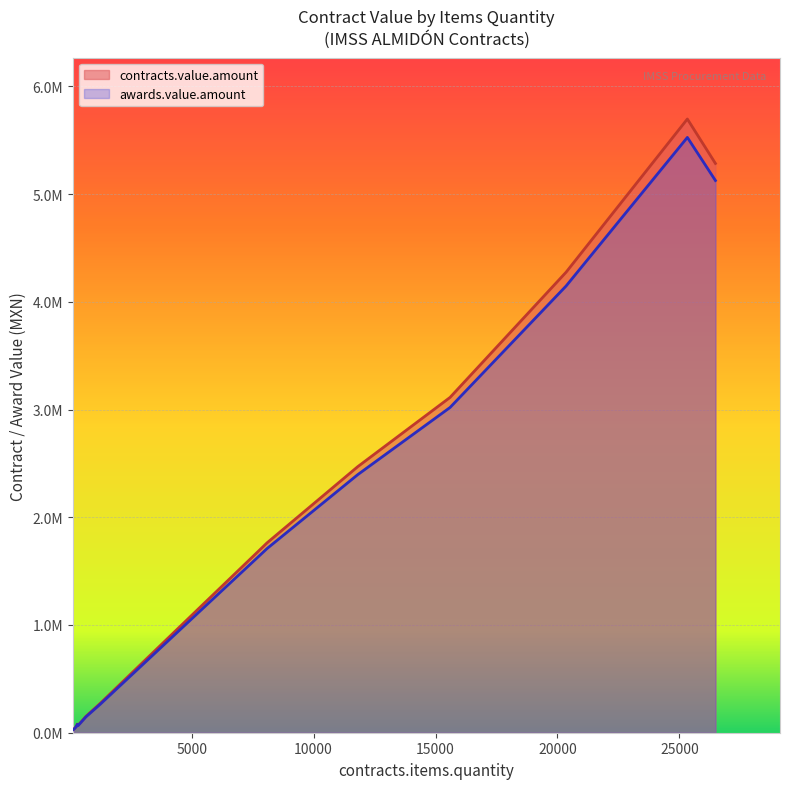

True or false: contracts.value.amount has more than 0 points higher than both neighbors.

True